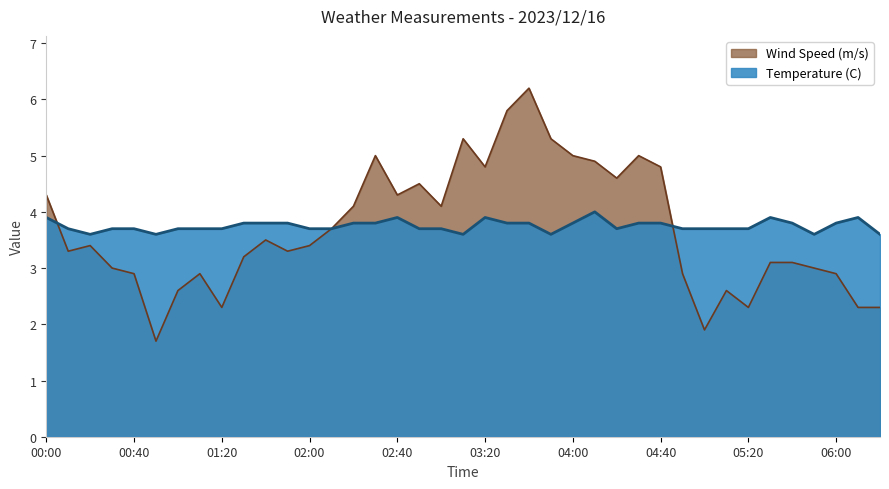

At which label is Temperature (C) closest to 3?

00:20